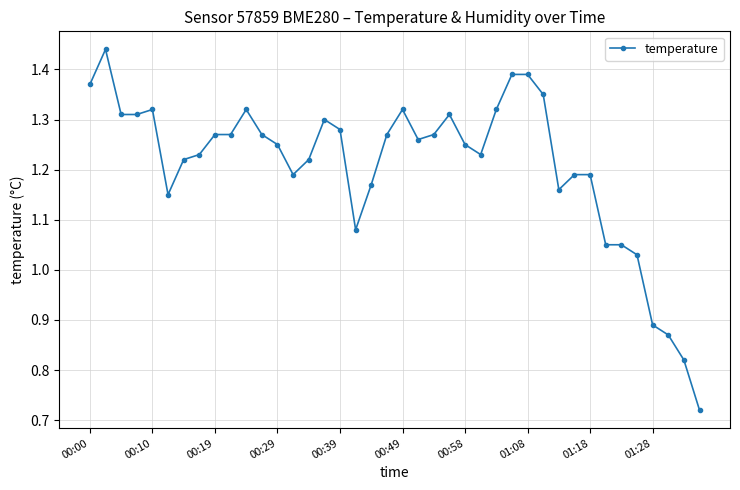

Count the number of categories in the chart.

40